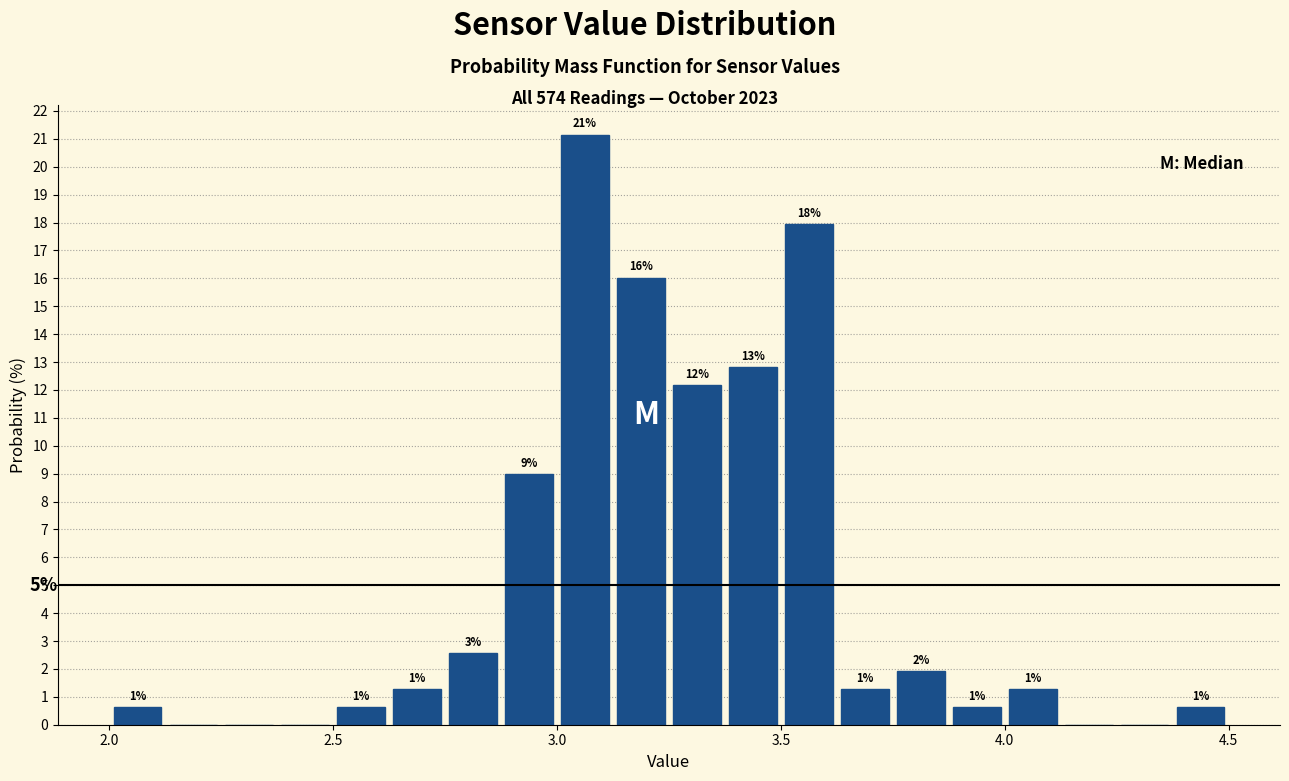

Around what value on the x-axis is the tallest bar? Give the approximate position of its centre, as read against the axis.

3.05